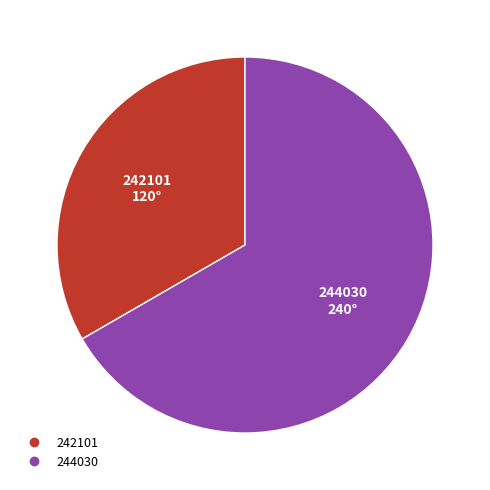

Rank the categories by value from highest to lowest.

244030, 242101